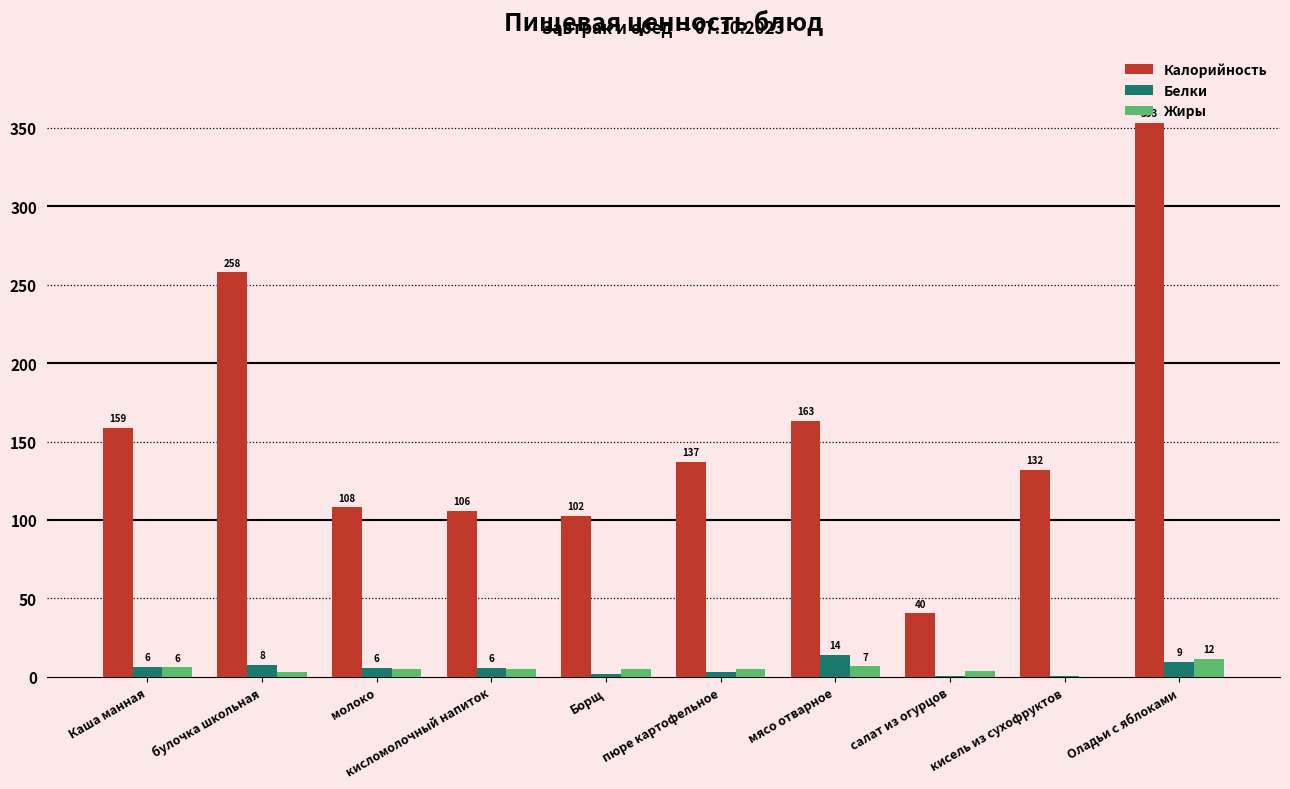

Is the value of Жиры at кисель из сухофруктов greater than the value of Калорийность at молоко?

No